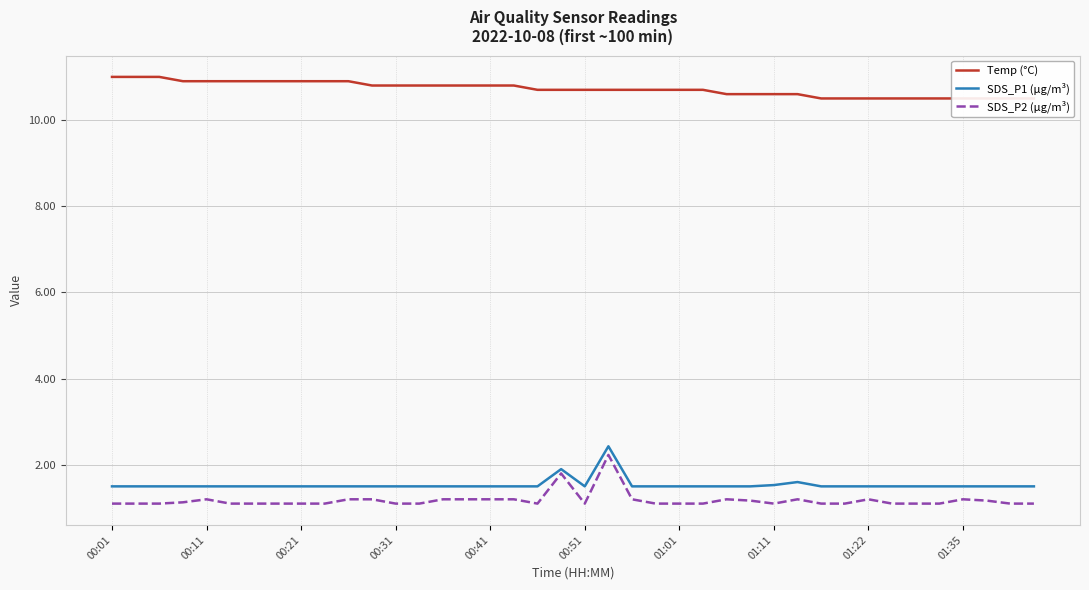

Reading left to right, list all the values displayed in this chart.

Temp (°C): 11.0	11.0	11.0	10.9	10.9	10.9	10.9	10.9	10.9	10.9	10.9	10.8	10.8	10.8	10.8	10.8	10.8	10.8	10.7	10.7	10.7	10.7	10.7	10.7	10.7	10.7	10.6	10.6	10.6	10.6	10.5	10.5	10.5	10.5	10.5	10.5	10.5	10.5	10.5	10.5
SDS_P1 (µg/m³): 1.5	1.5	1.5	1.5	1.5	1.5	1.5	1.5	1.5	1.5	1.5	1.5	1.5	1.5	1.5	1.5	1.5	1.5	1.5	1.9	1.5	2.4	1.5	1.5	1.5	1.5	1.5	1.5	1.5	1.6	1.5	1.5	1.5	1.5	1.5	1.5	1.5	1.5	1.5	1.5
SDS_P2 (µg/m³): 1.1	1.1	1.1	1.1	1.2	1.1	1.1	1.1	1.1	1.1	1.2	1.2	1.1	1.1	1.2	1.2	1.2	1.2	1.1	1.8	1.1	2.2	1.2	1.1	1.1	1.1	1.2	1.2	1.1	1.2	1.1	1.1	1.2	1.1	1.1	1.1	1.2	1.2	1.1	1.1